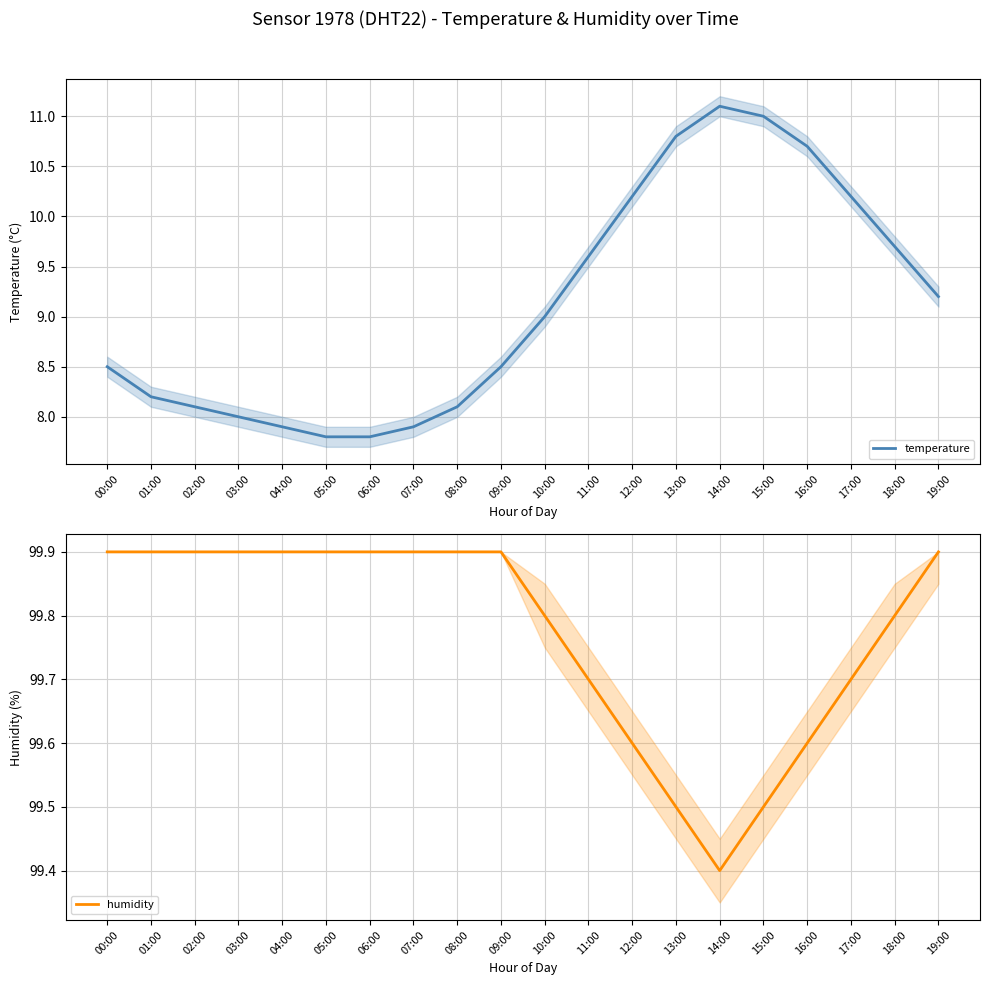

How many series are shown in this chart?

2